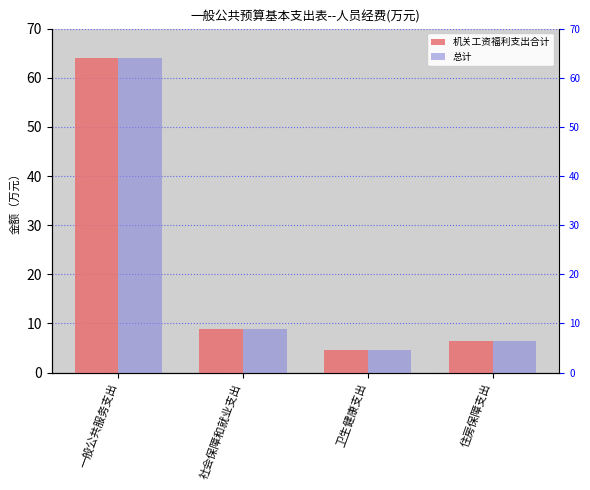

Is it true that 机关工资福利支出合计 equals 9.0 at 社会保障和就业支出?

True